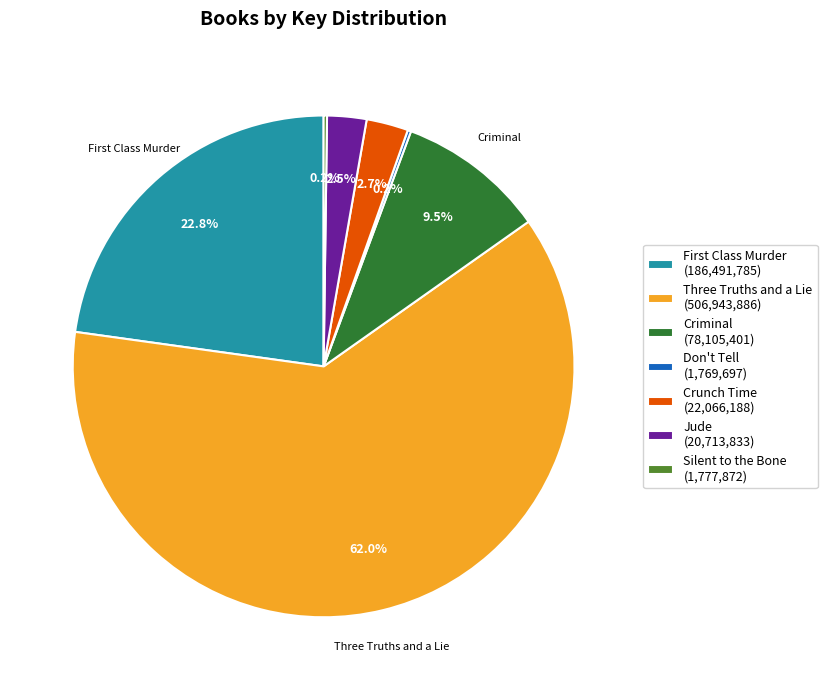

Which slice represents more than half of the pie?

Three Truths and a Lie